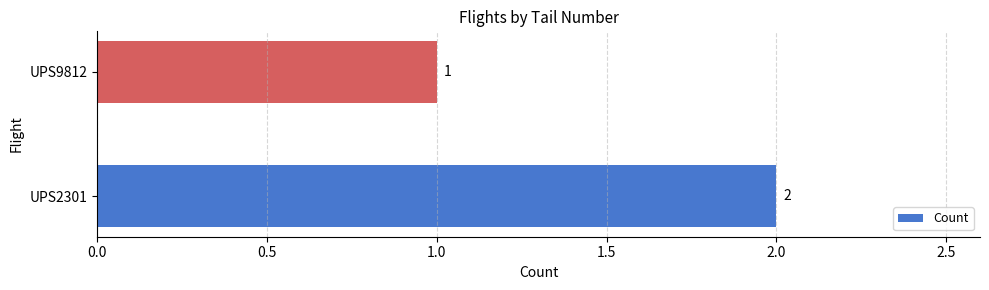

What is the minimum value shown in the chart?

1